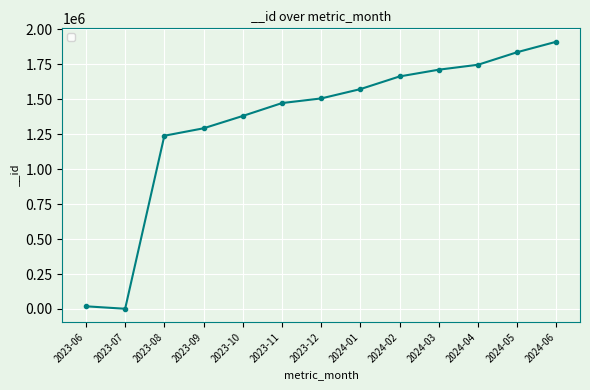

What is the sum of the values at 2023-07 and 2023-09?

1293741